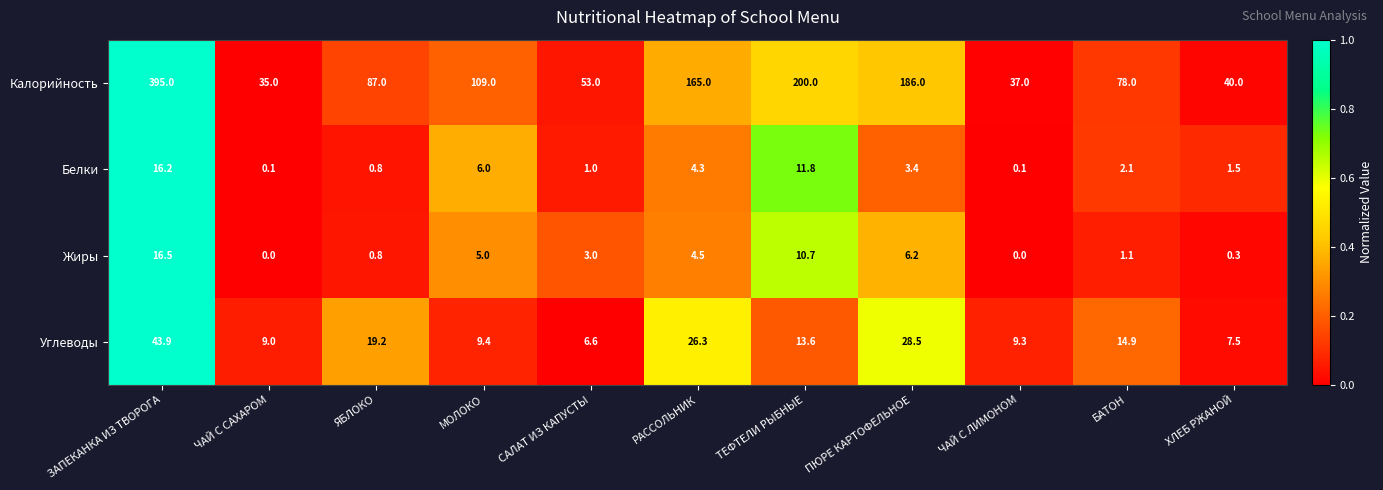

What is the maximum value for Углеводы?

43.9